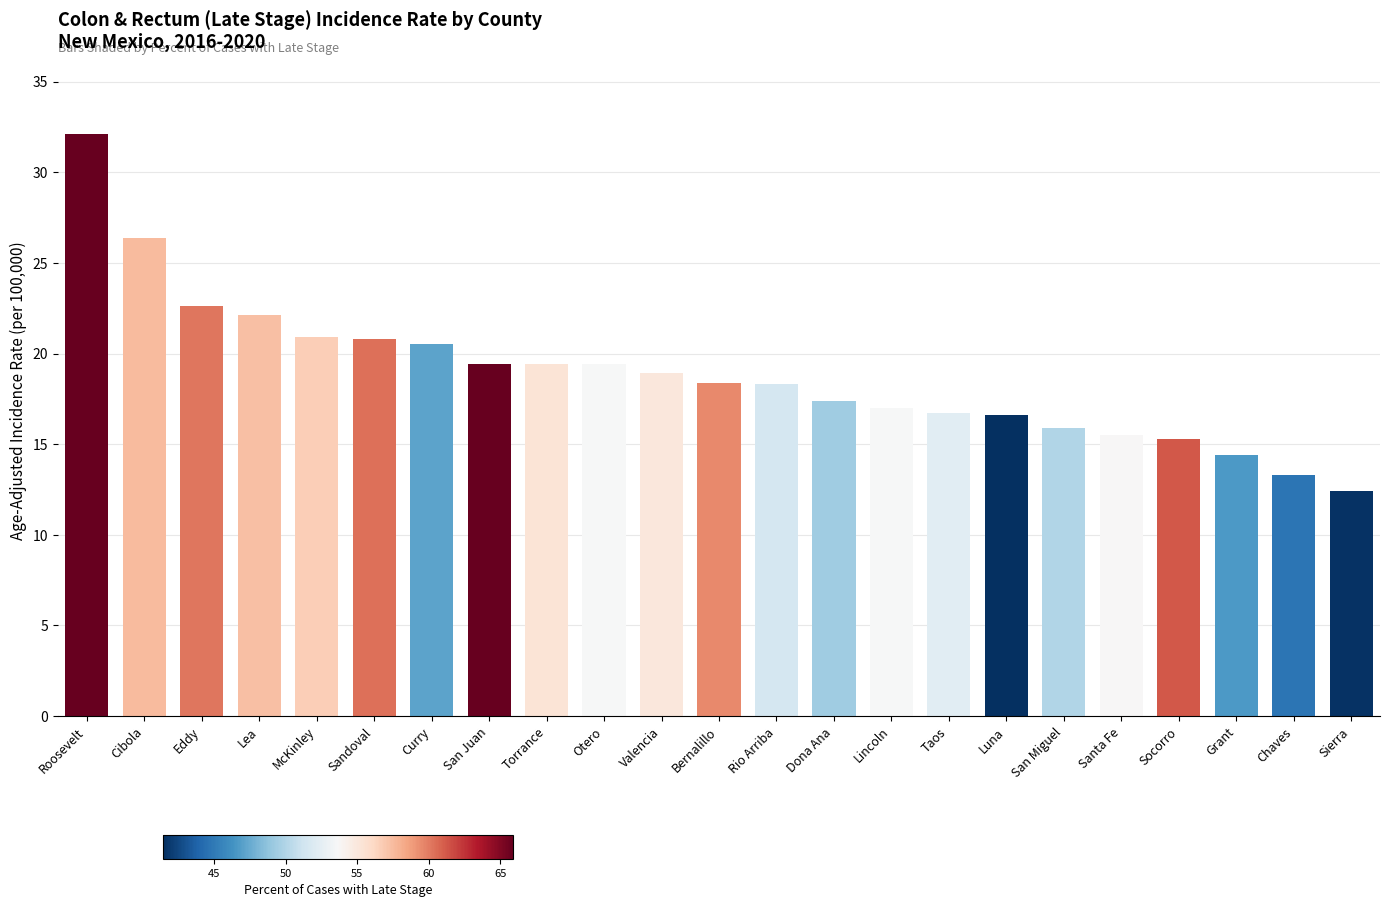

What position from the left is Chaves?

22